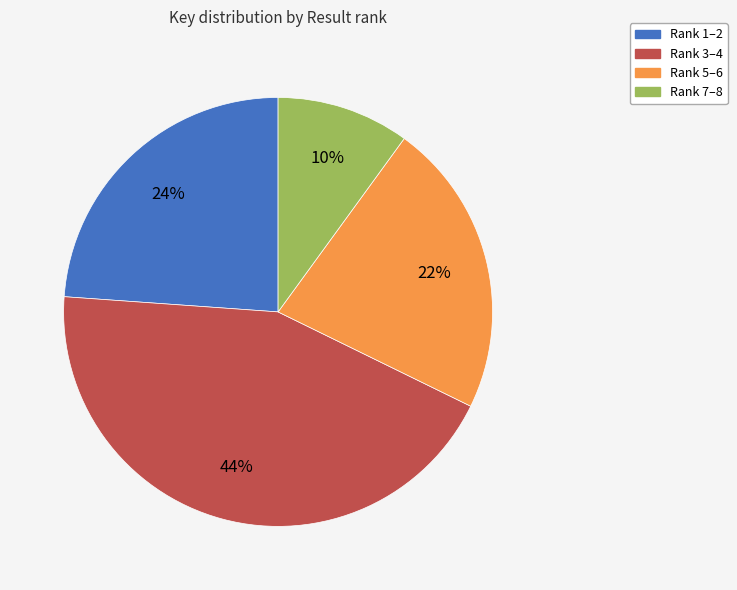

To the nearest percent, what is the difference between the largest and smallest slice percentages?

34%